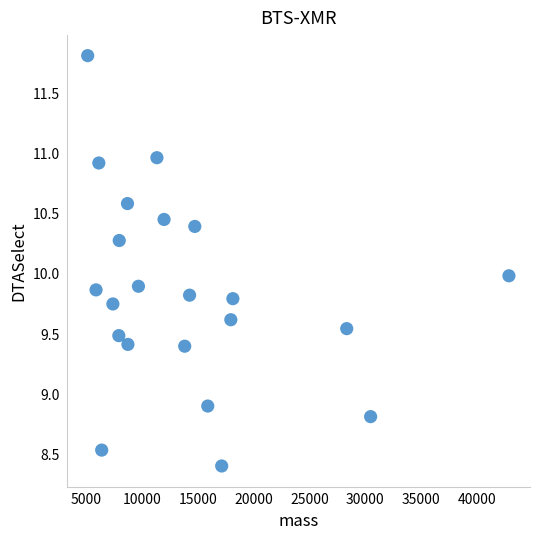

What is the range of X values (max minus min)?

37695.5